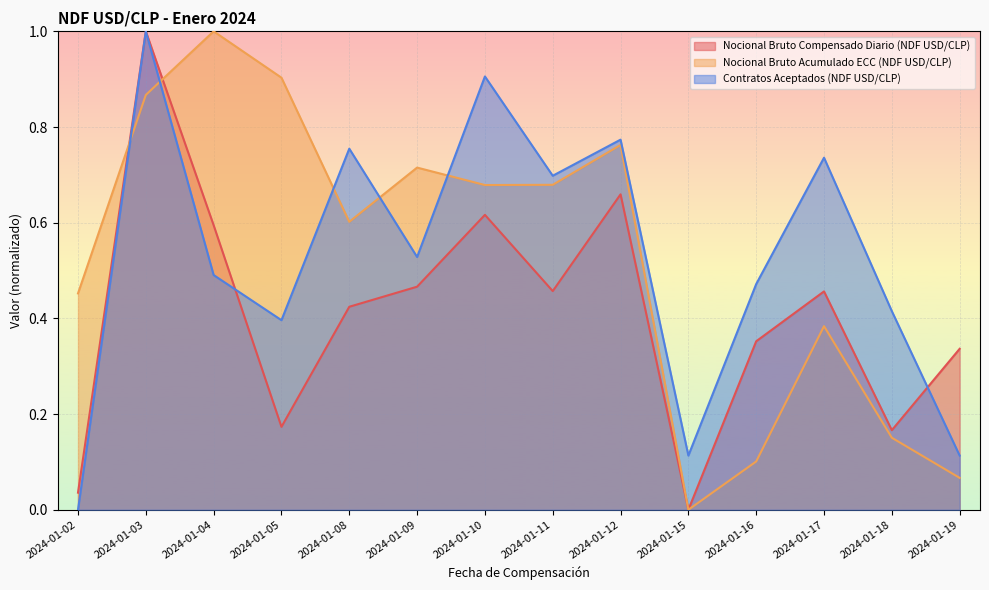

At which label is Contratos Aceptados (NDF USD/CLP) closest to 0?

2024-01-02